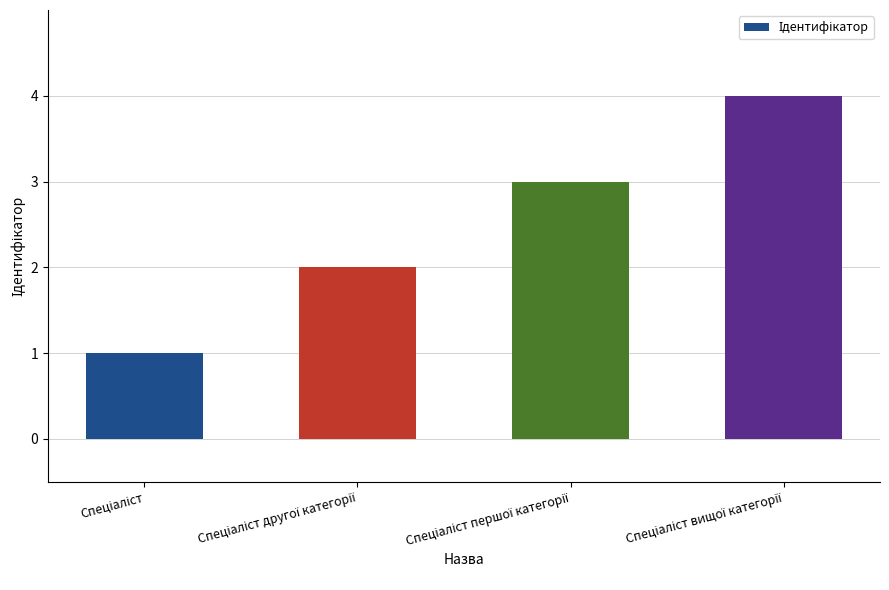

What is the maximum value shown in the chart?

4